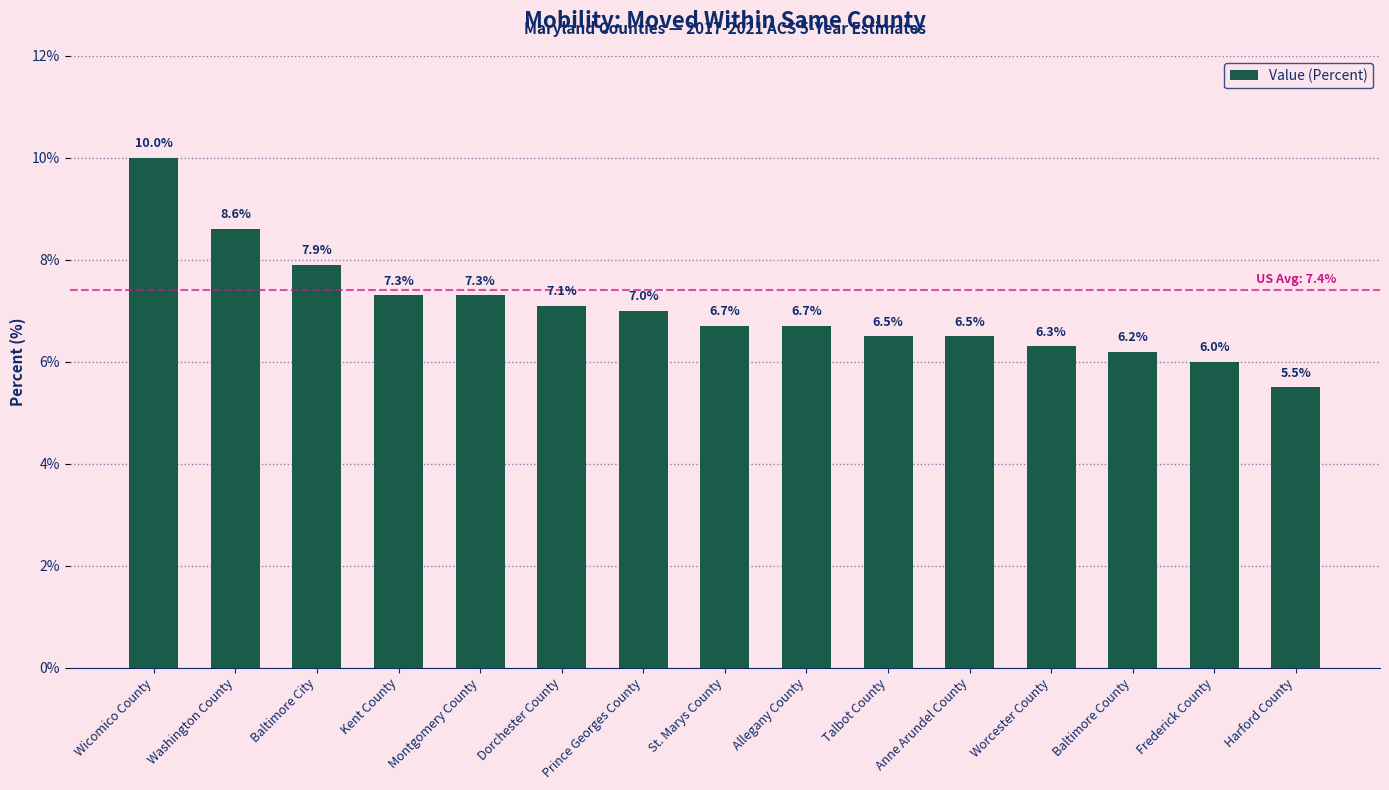

What is the difference between the values at Washington County and Dorchester County?

1.5